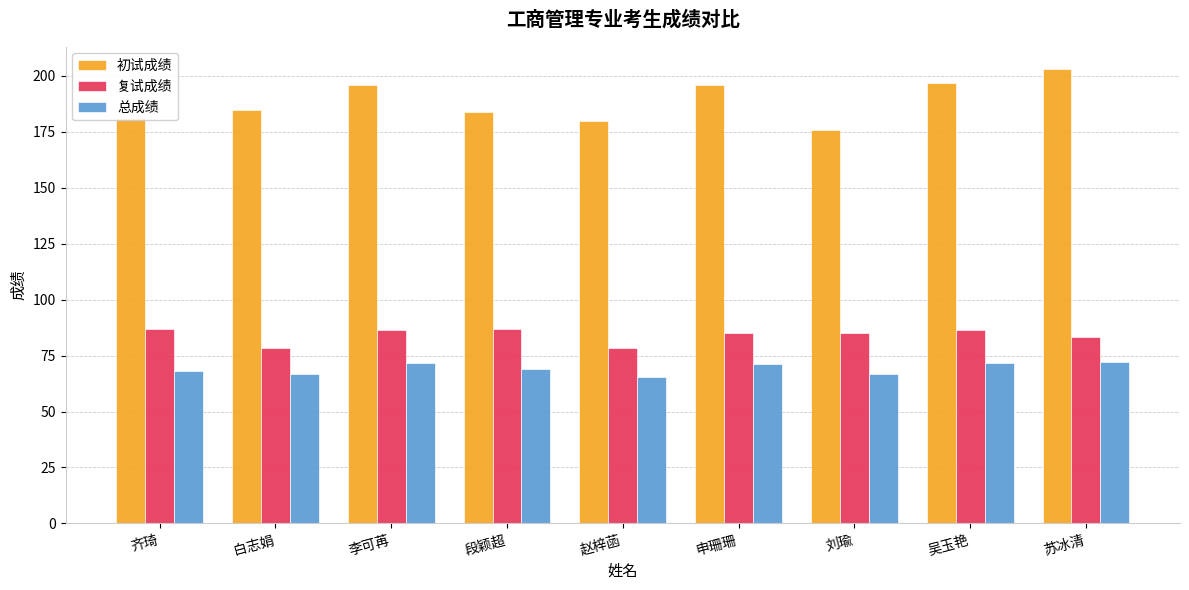

What is the difference between the maximum and minimum values in the 总成绩 series?

6.8